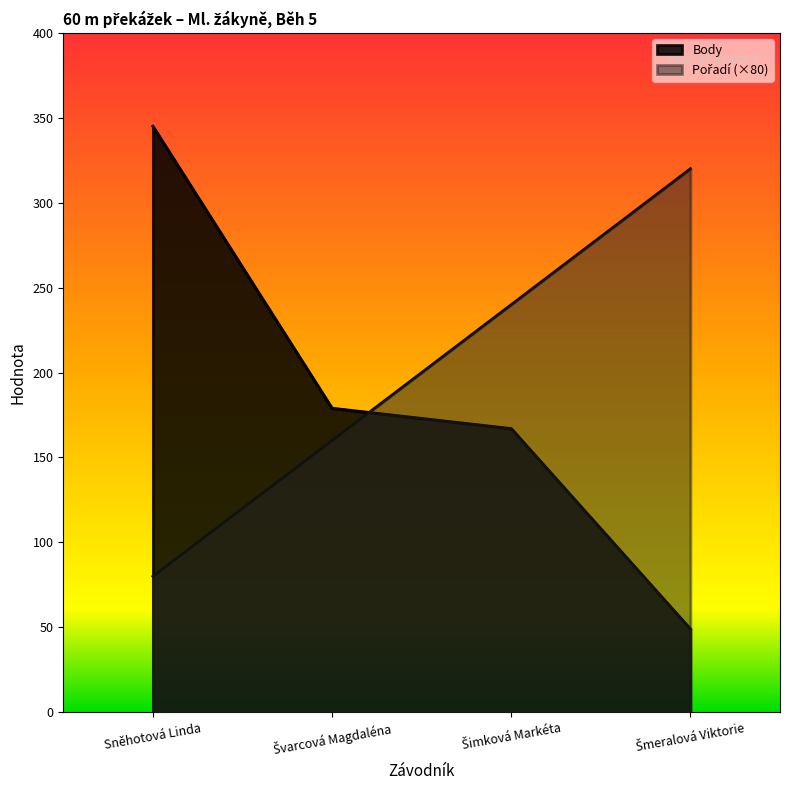

Which series has the largest total across all categories?

Pořadí